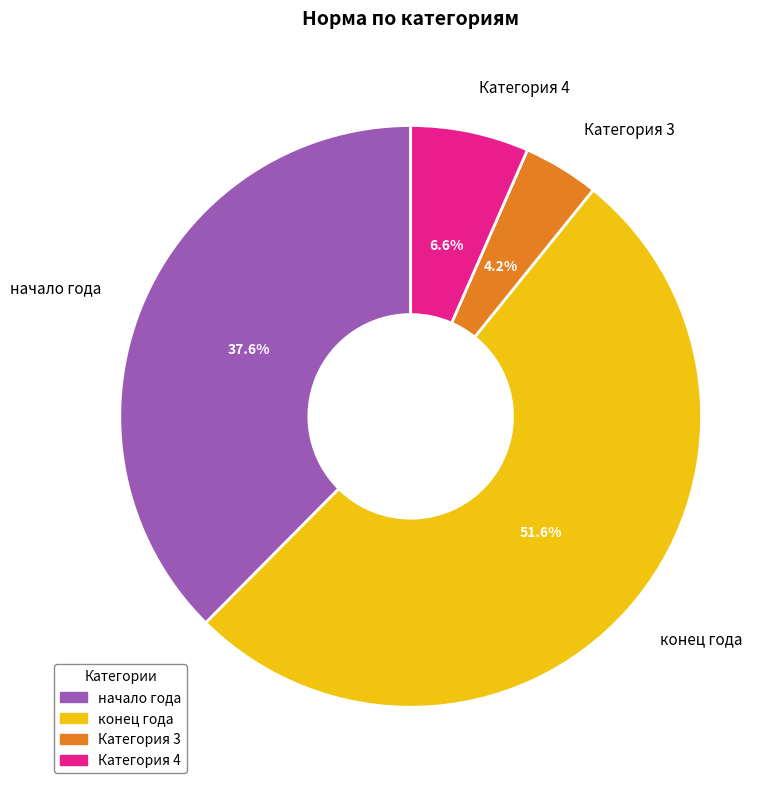

Which category accounts for the majority?

конец года